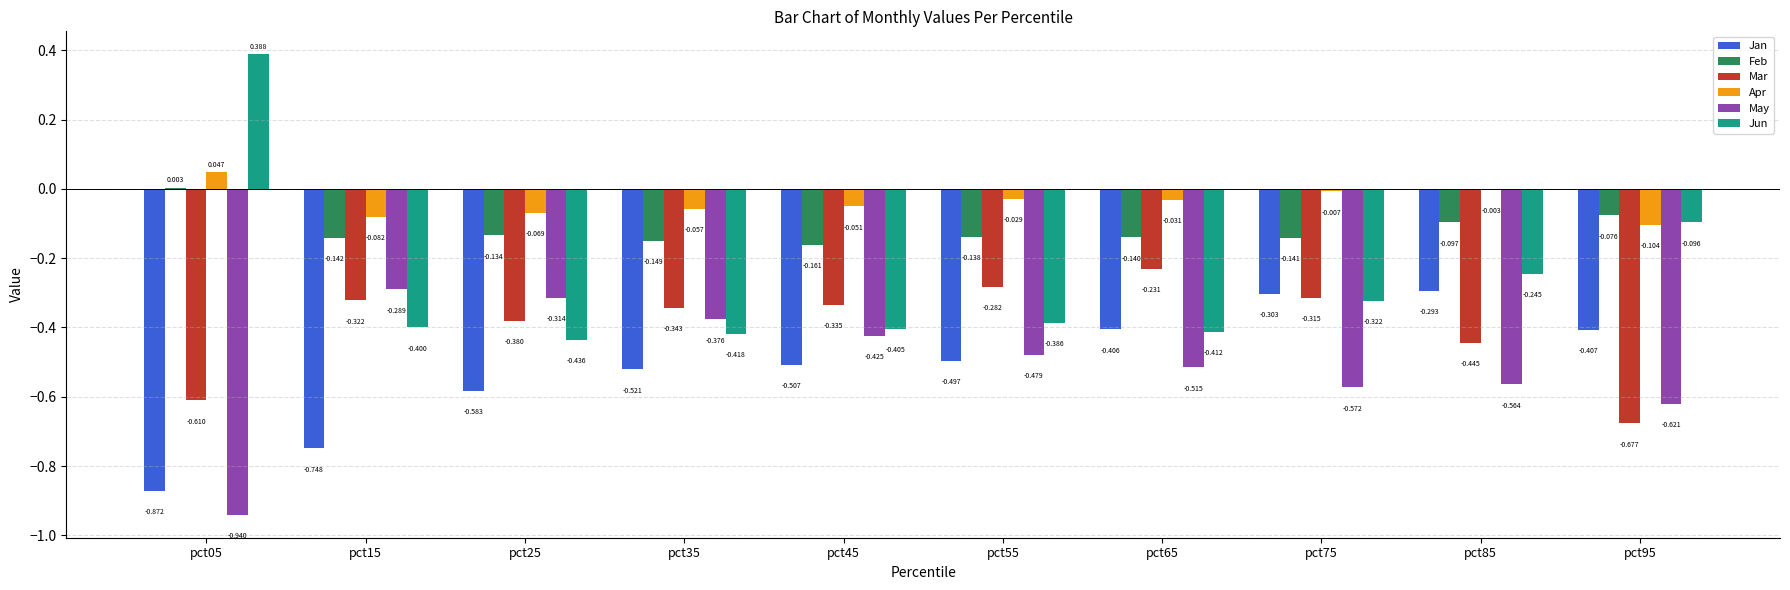

Which series has the largest total across all categories?

Apr